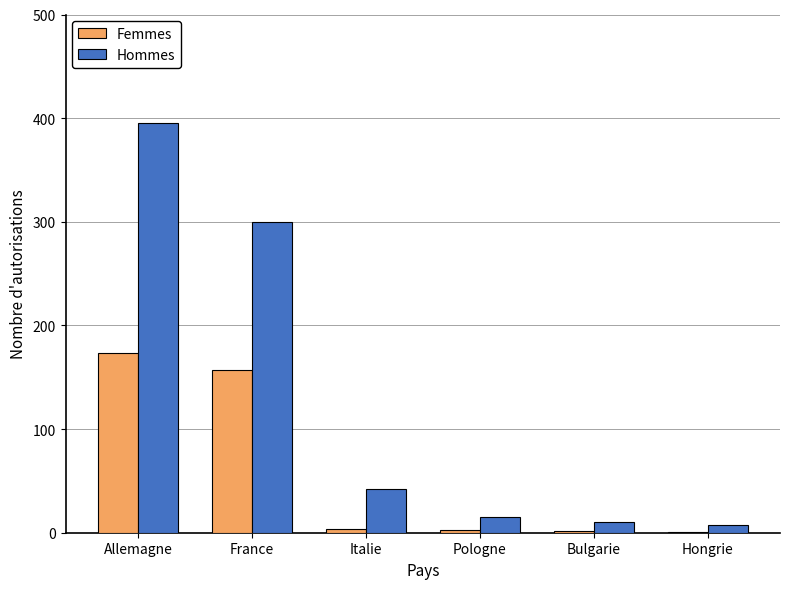

The Hommes series shows 7 at Hongrie. True or false?

True